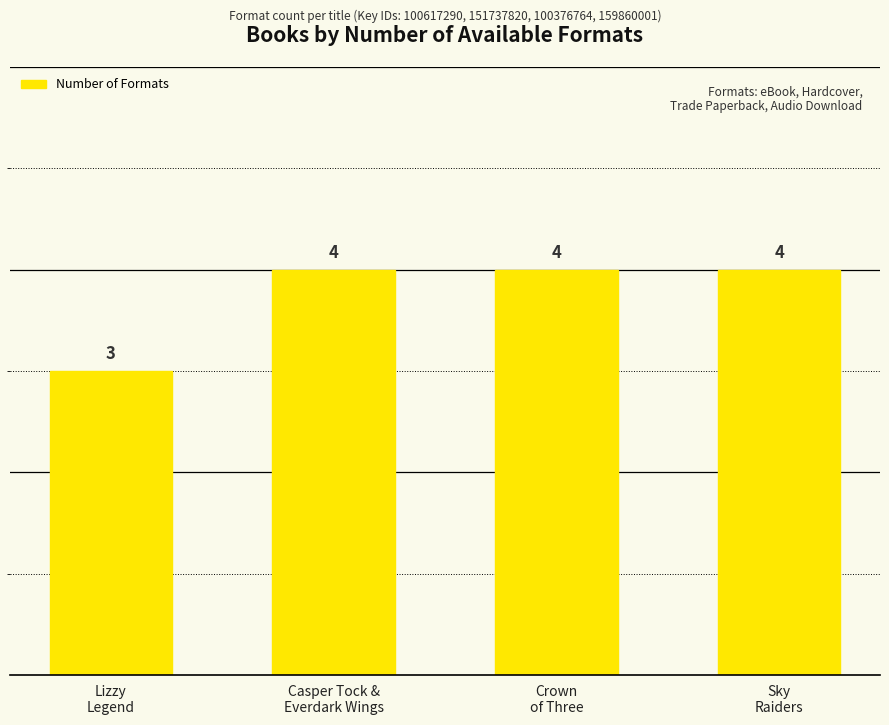

At which category does the chart reach its minimum across all series?

Lizzy
Legend